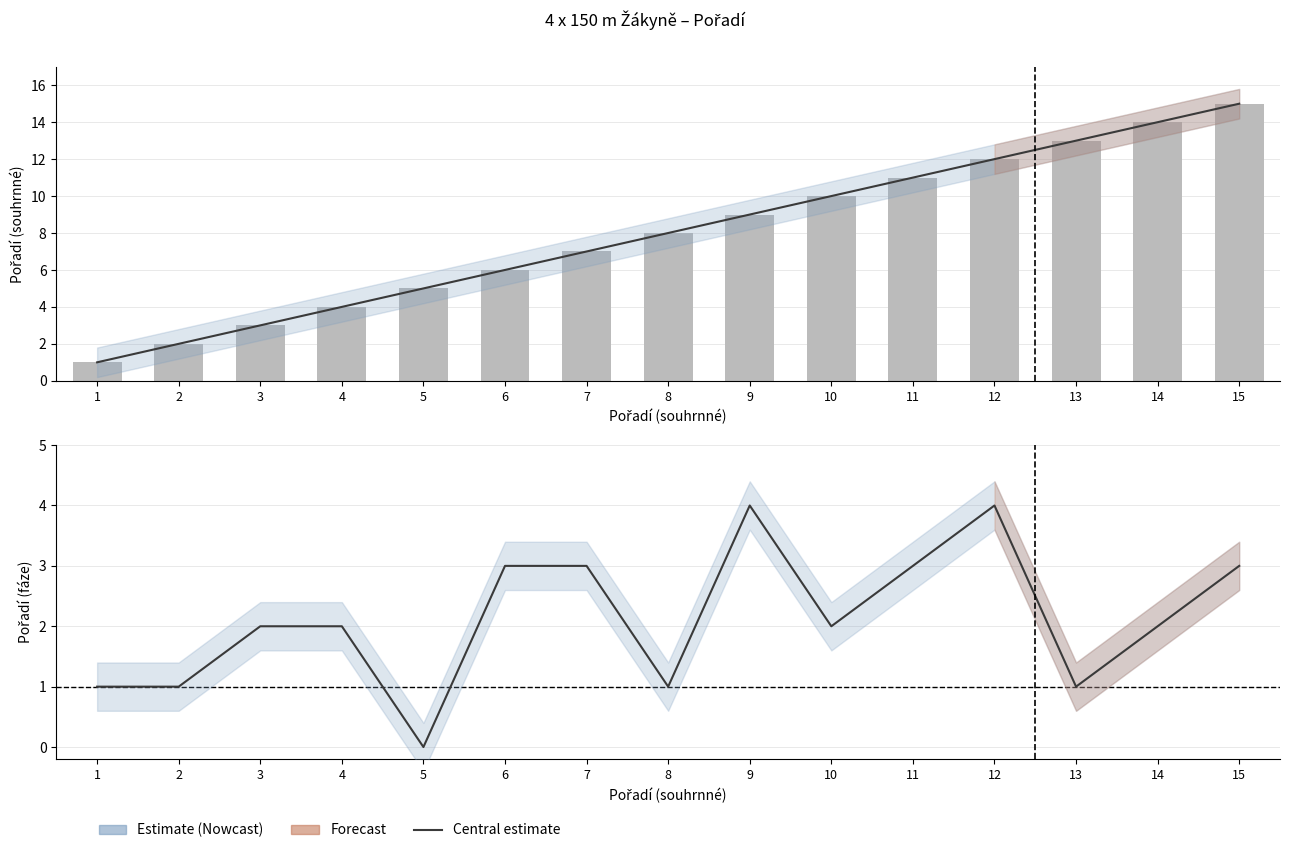

Reading left to right, list all the values displayed in this chart.

Pořadí (souhrnné): 1	2	3	4	5	6	7	8	9	10	11	12	13	14	15
Pořadí (fáze): 1	1	2	2	0	3	3	1	4	2	3	4	1	2	3